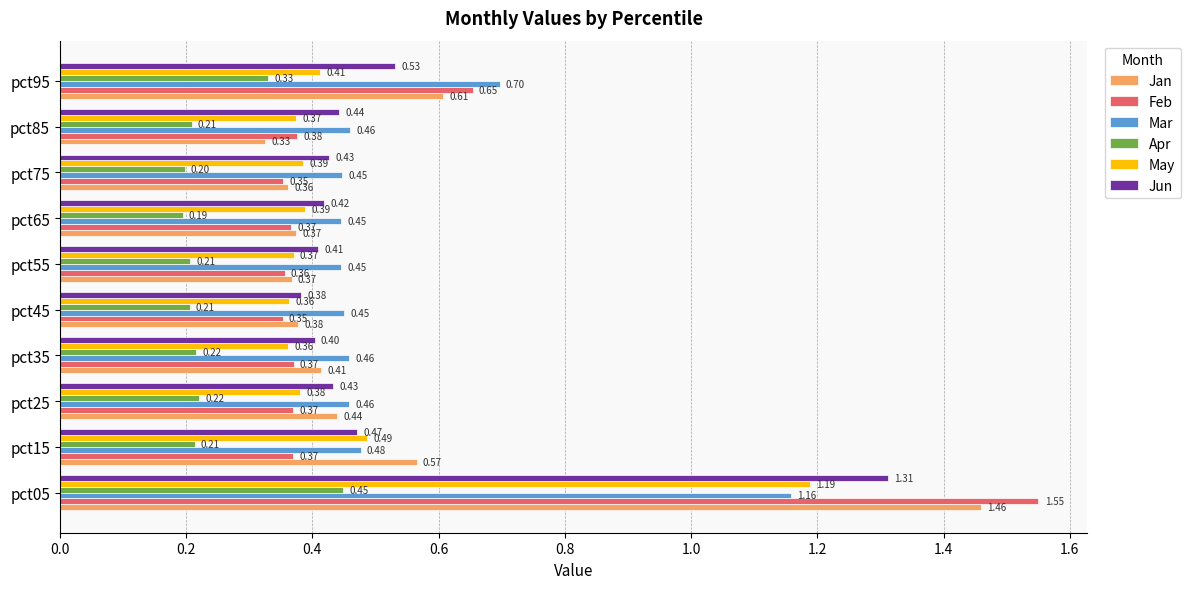

List the series in order of their peak value, highest first.

Feb, Jan, Jun, May, Mar, Apr